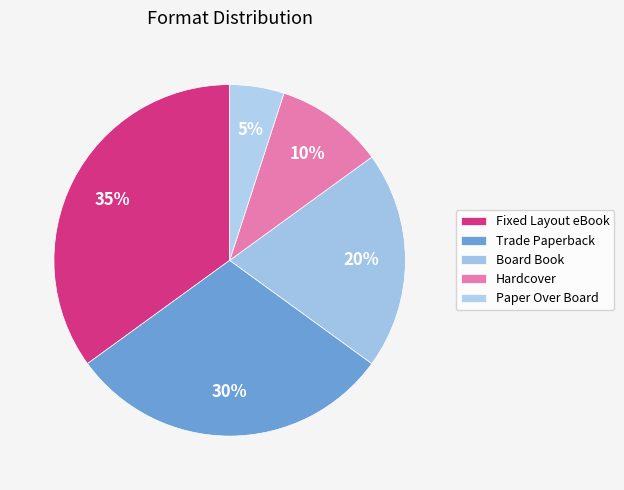

True or false: Fixed Layout eBook accounts for 48% of the total.

False